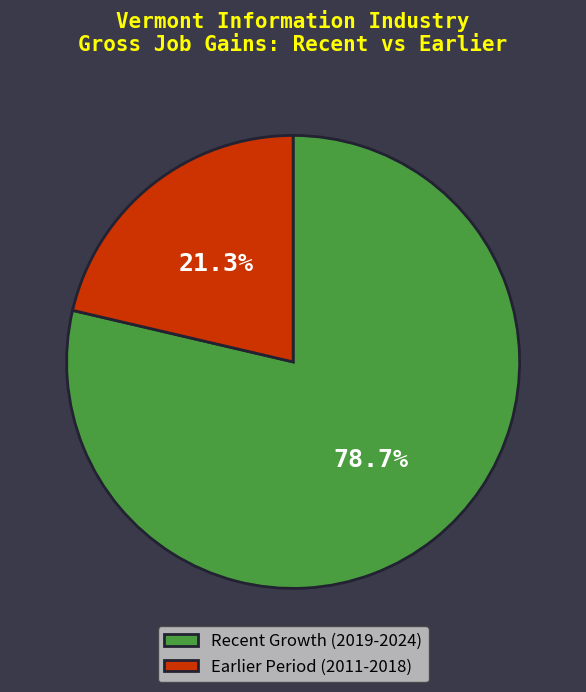

Does any single category account for the majority?

Yes